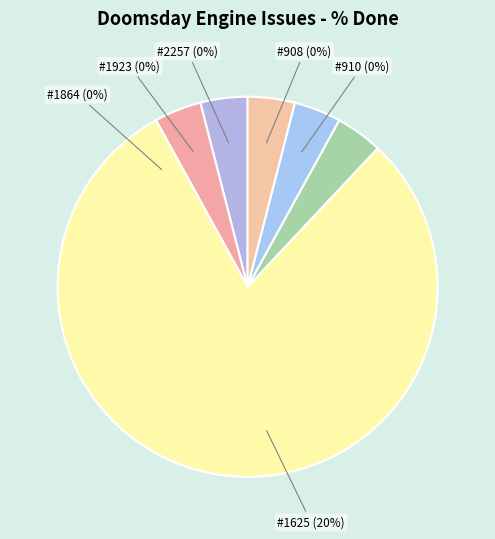

Does 1625 represent more than half of the total?

Yes